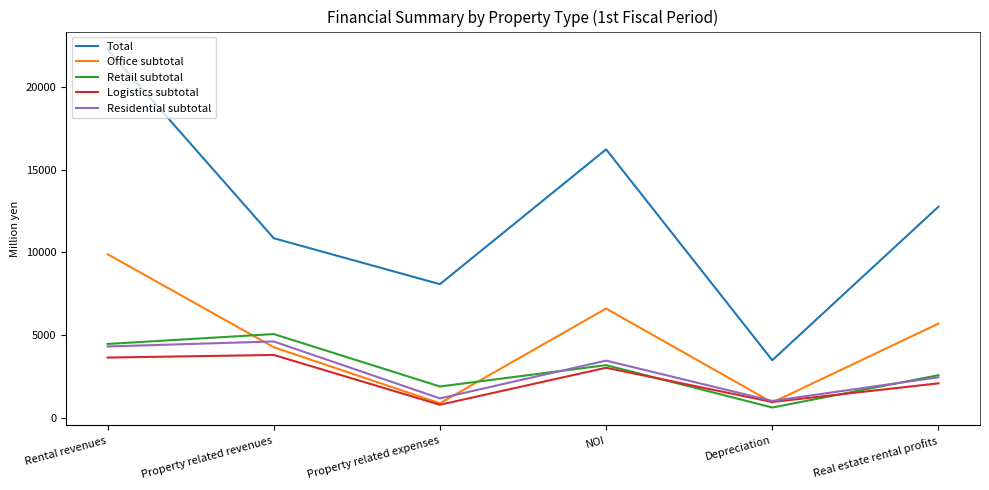

Where does the Logistics subtotal series first go above 3015?

Rental revenues